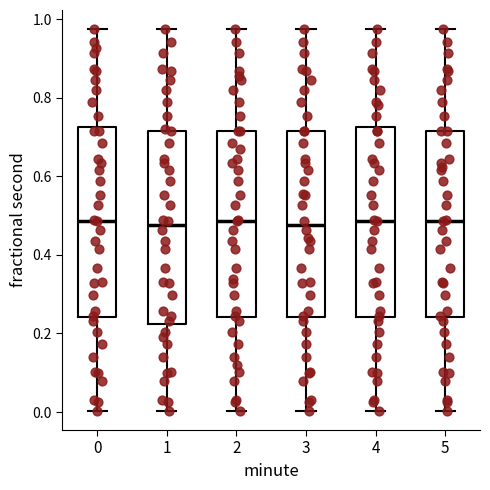

Reading left to right, read every box against the y-axis: the position of its median line, the range the box covers, and the ends of its whiskers. The values are not printed on the chart, so give them approximately, as read against the axis.

0: median 0.48, box 0.24 to 0.72, whiskers 0.00 to 0.98
1: median 0.48, box 0.22 to 0.72, whiskers 0.00 to 0.98
2: median 0.48, box 0.24 to 0.72, whiskers 0.00 to 0.98
3: median 0.48, box 0.24 to 0.72, whiskers 0.00 to 0.98
4: median 0.48, box 0.24 to 0.72, whiskers 0.00 to 0.98
5: median 0.48, box 0.24 to 0.72, whiskers 0.00 to 0.98